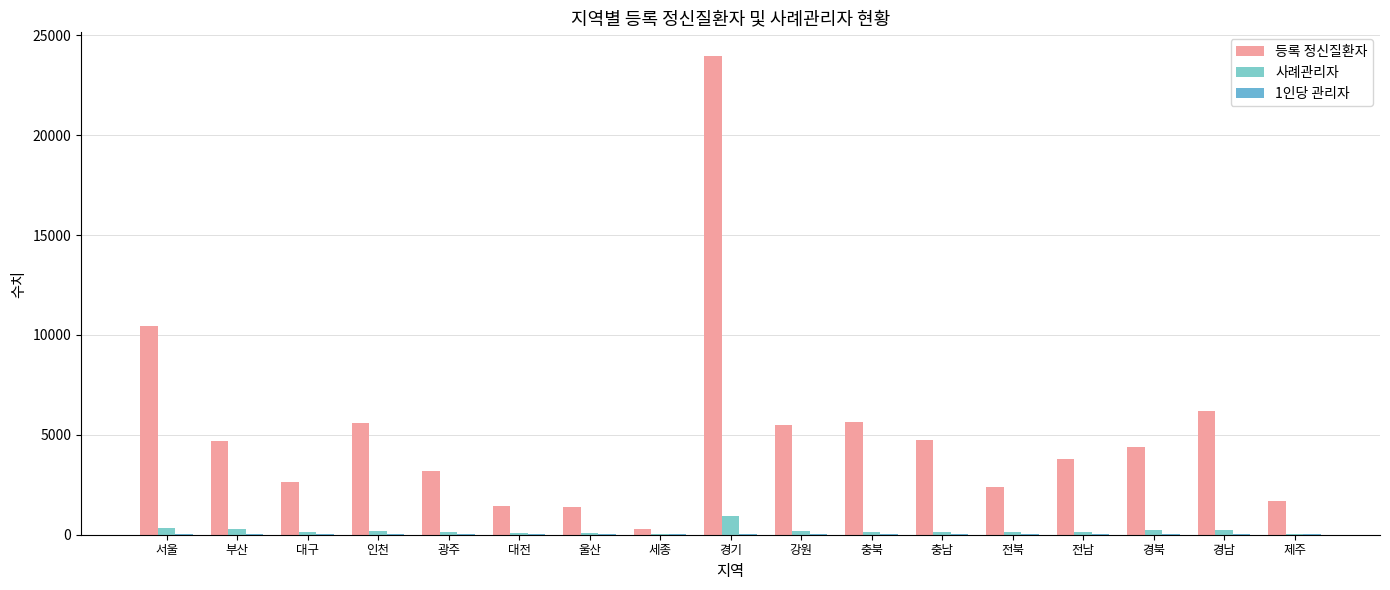

Which series changed the most between 세종 and 전남?

등록 정신질환자